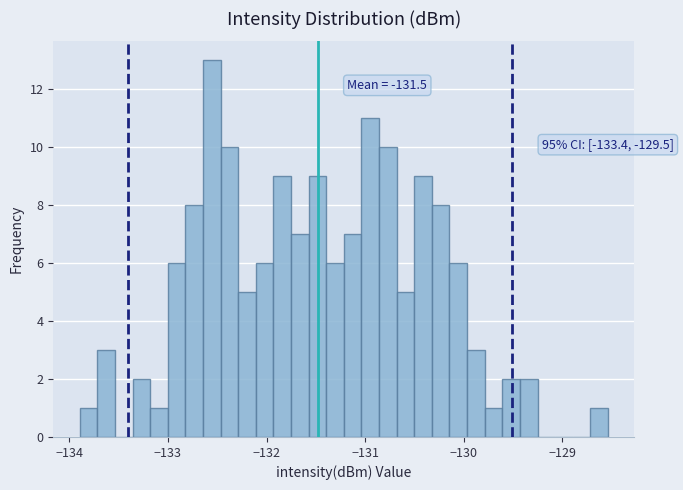

Around what value on the x-axis is the tallest bar? Give the approximate position of its centre, as read against the axis.

-132.6